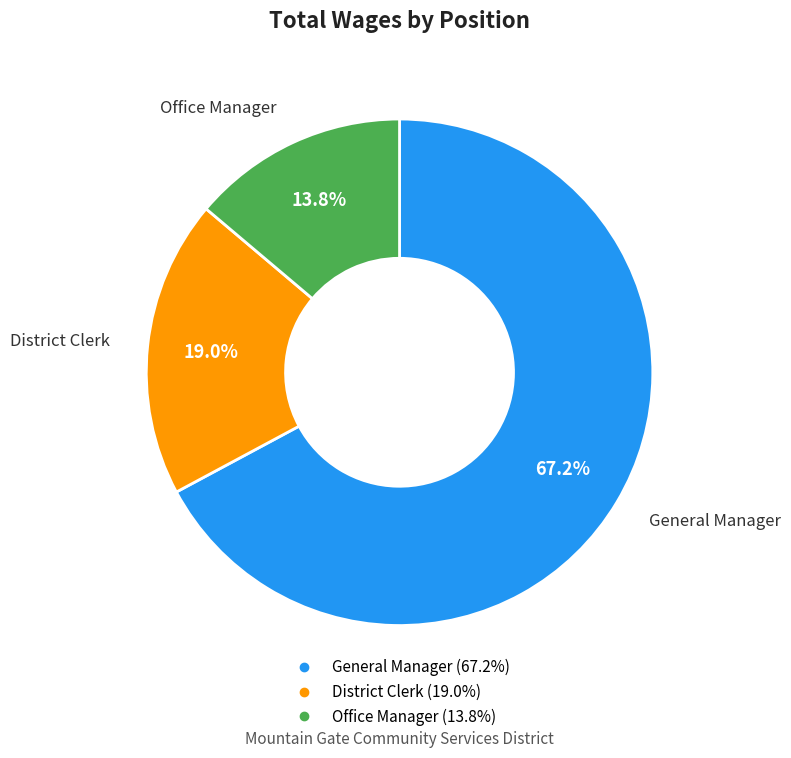

To the nearest percent, what portion does Office Manager represent?

14%